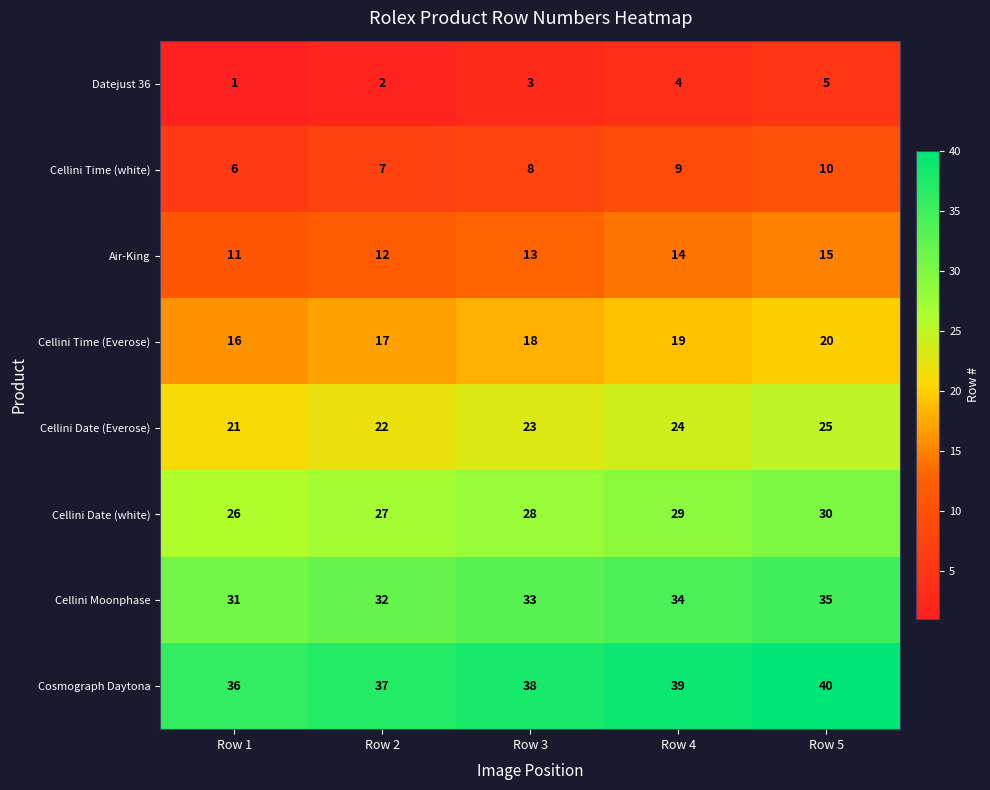

What is the difference between the highest and lowest values at Row 2?

35